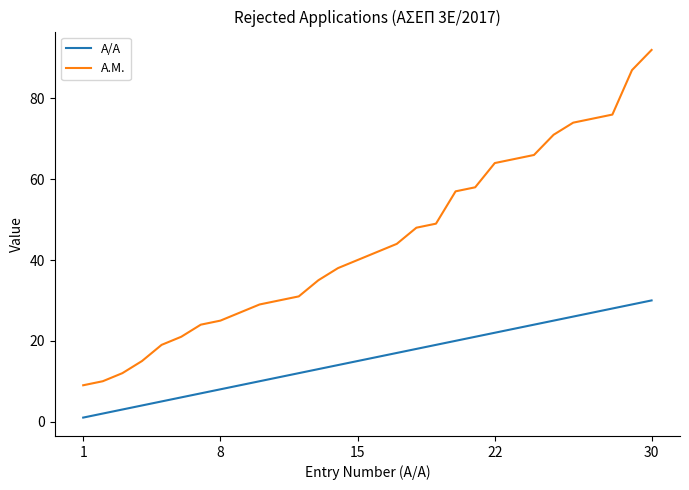

List the series in order of their peak value, lowest first.

Α/Α, Α.Μ.